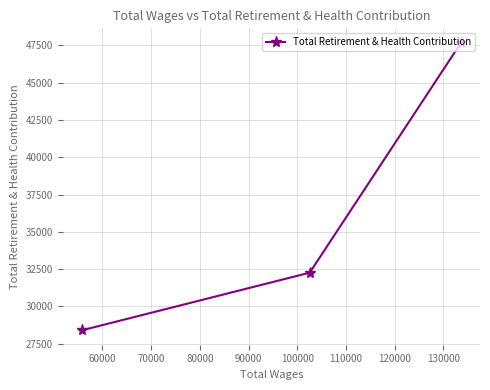

What is the difference between the maximum and second lowest values?

15418